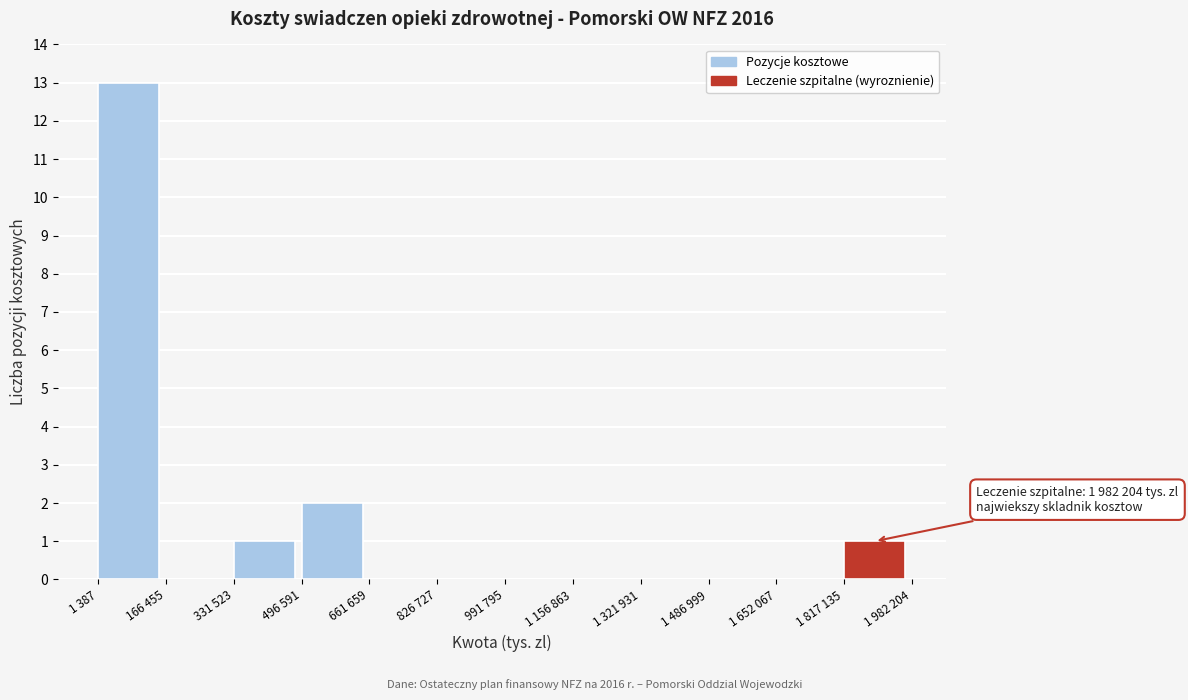

Reading right to left, list all the values displayed in this chart.

1 817 135=1	1 652 067=0	1 486 999=0	1 321 931=0	1 156 863=0	991 795=0	826 727=0	661 659=0	496 591=2	331 523=1	166 455=0	1 387=13